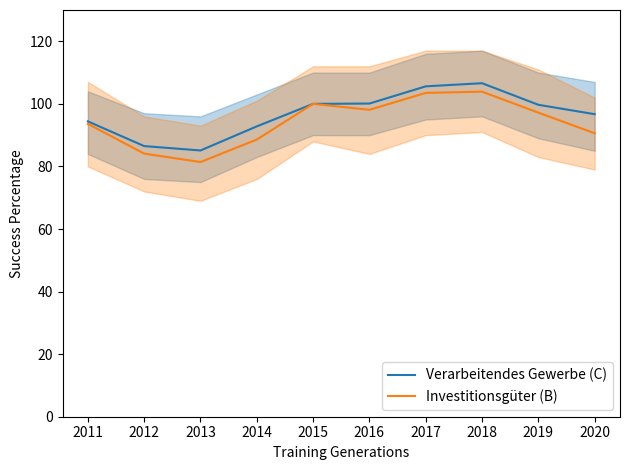

What is the sum of the Verarbeitendes Gewerbe (C) values at 2016 and 2015?

200.1